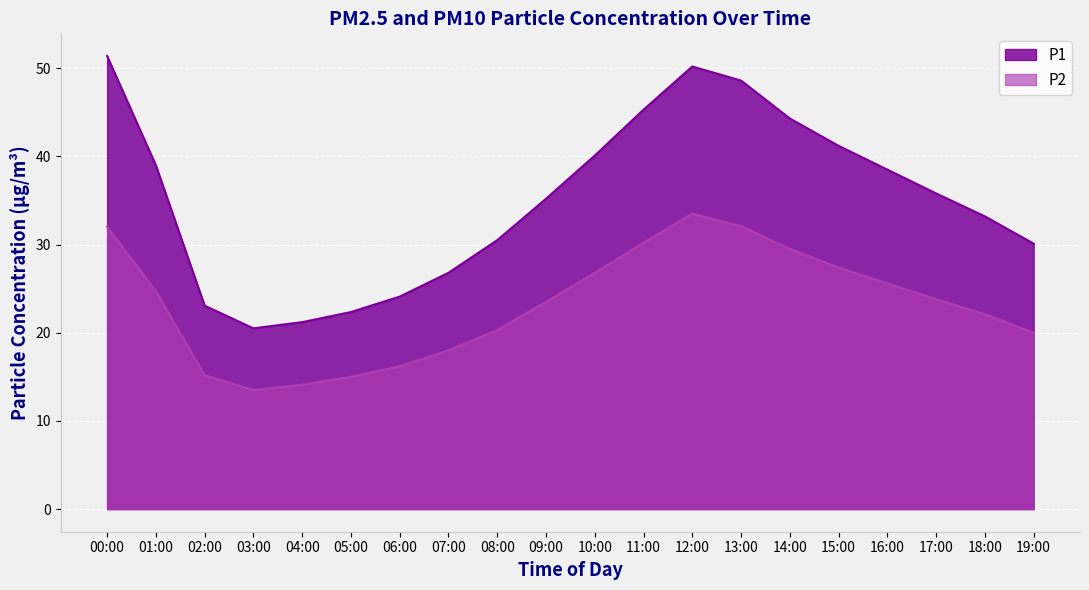

How many interior local valleys does the P2 series have?

1